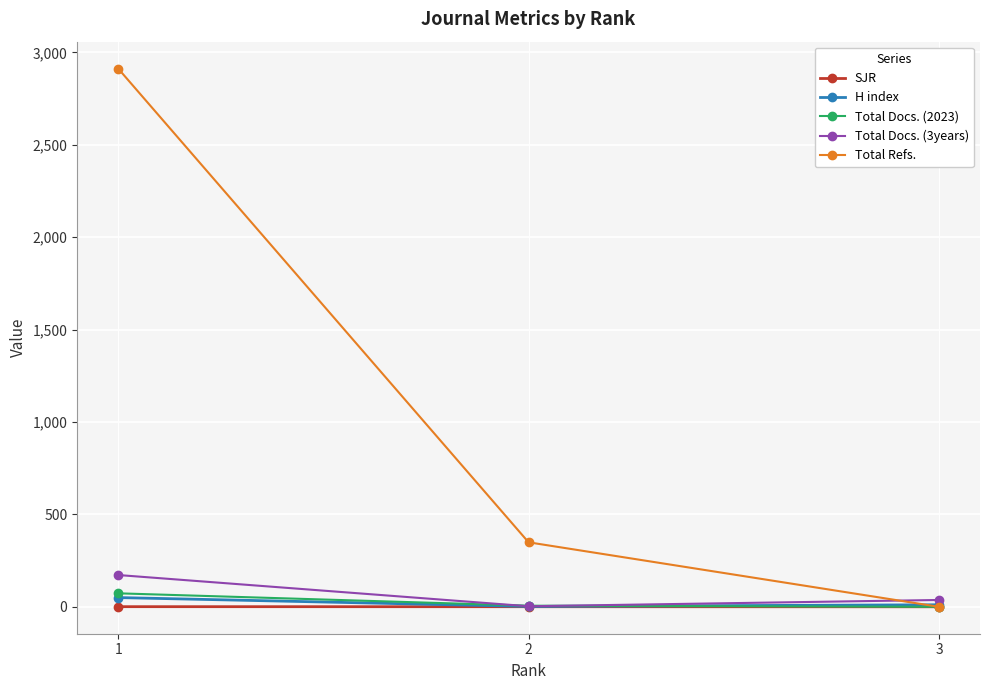

What is the maximum value for Total Refs.?

2912.0